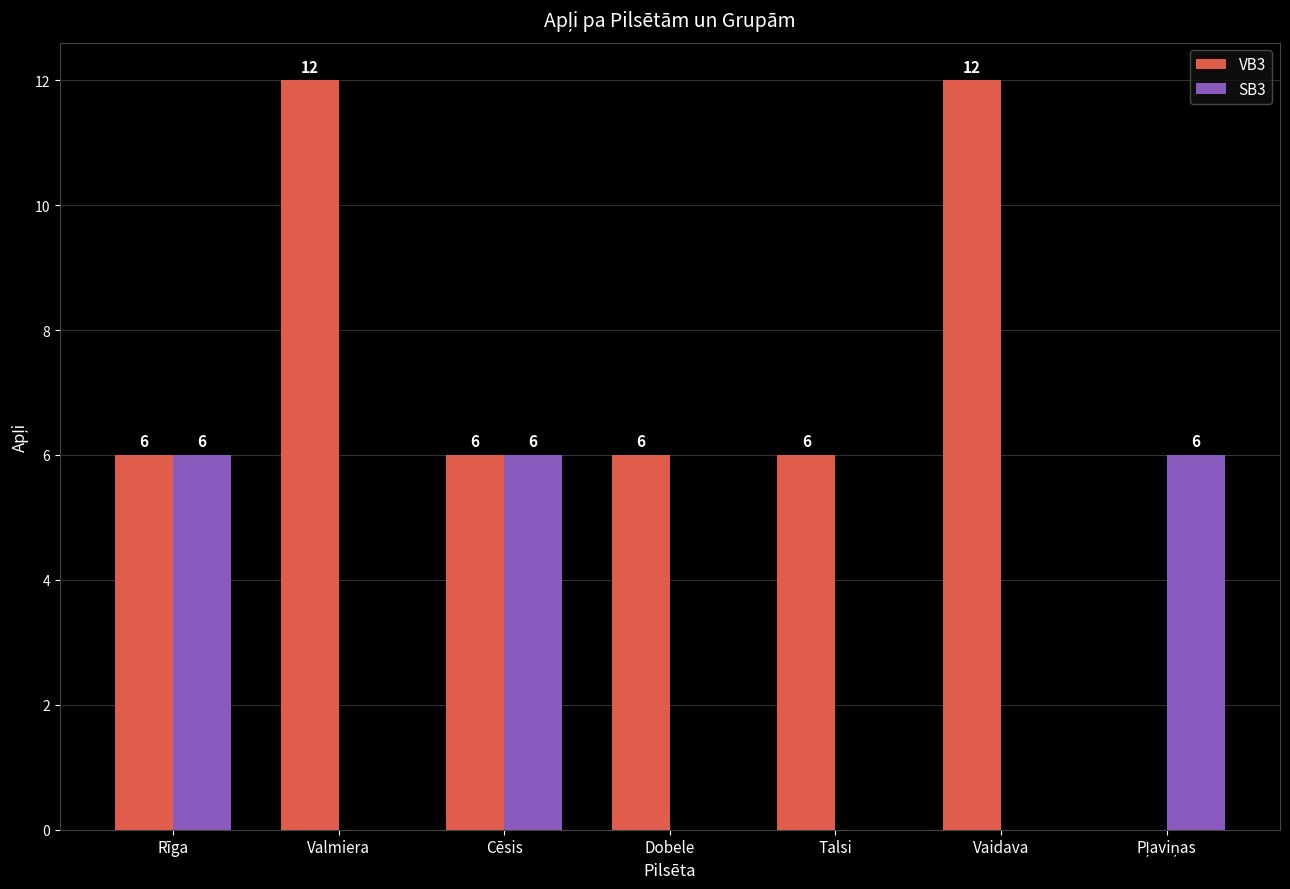

Is it true that VB3 equals 3 at Talsi?

False